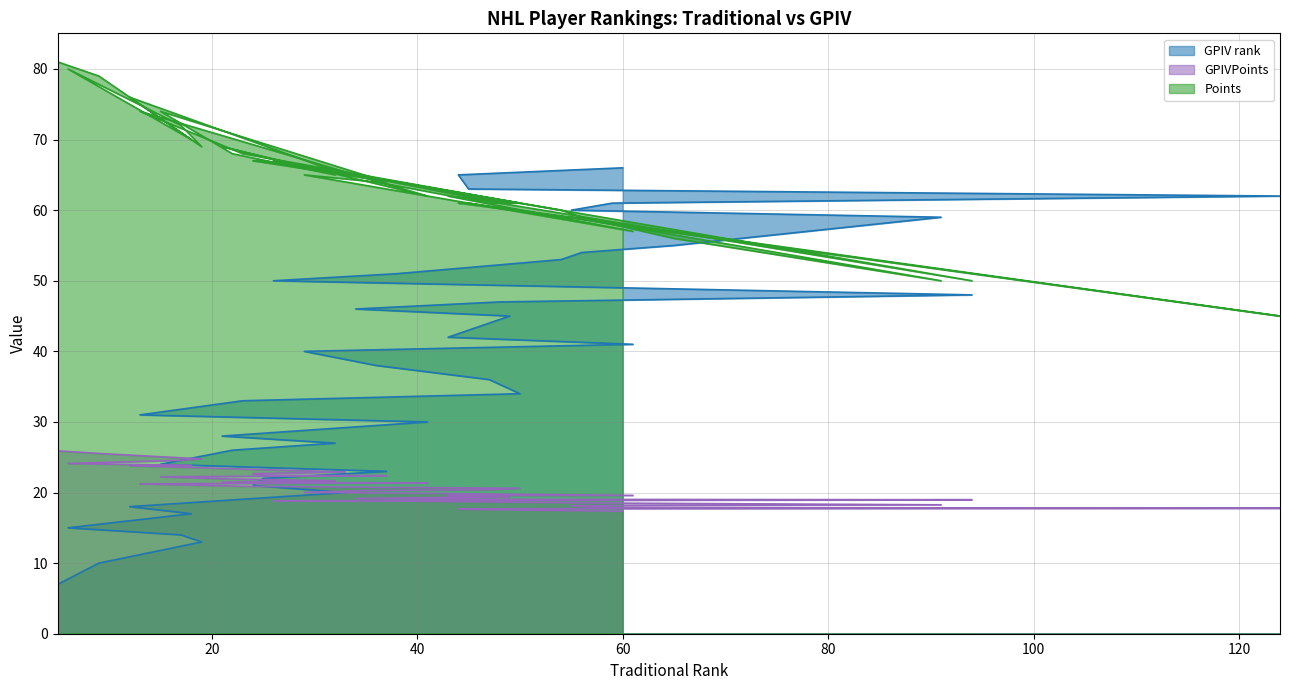

What is the sum of all Points values?

2575.0